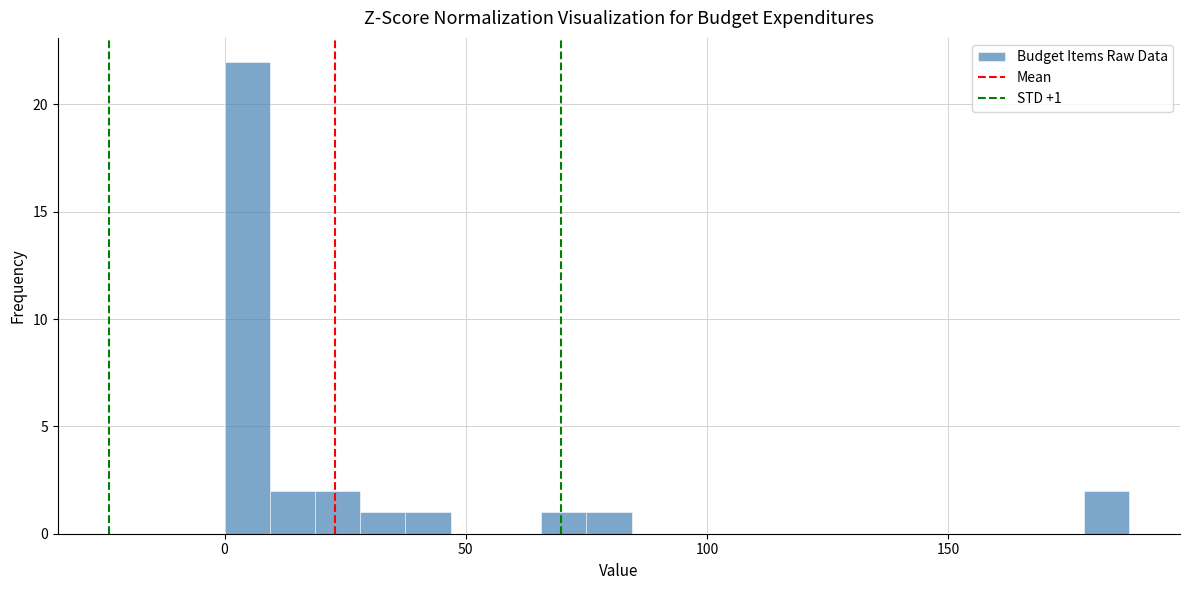

Around what value on the x-axis is the tallest bar? Give the approximate position of its centre, as read against the axis.

5